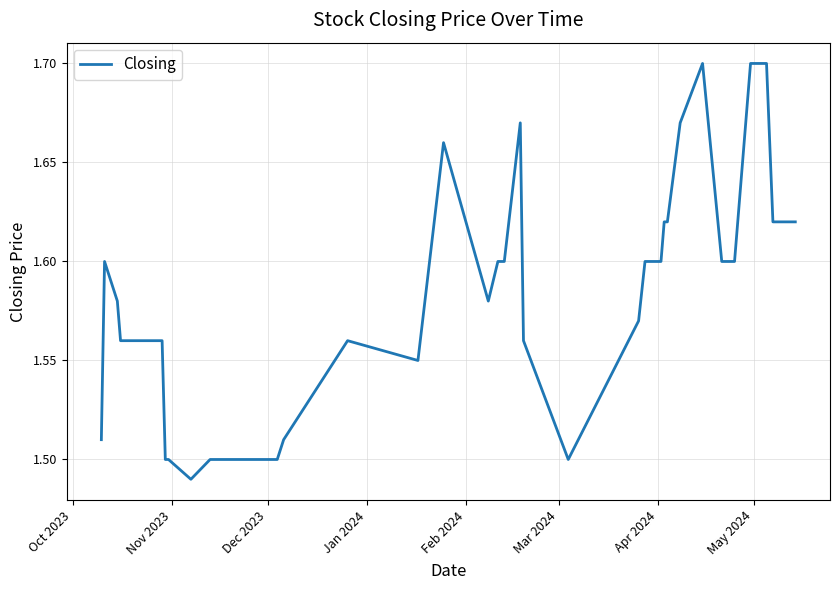

What is the average value?

1.6